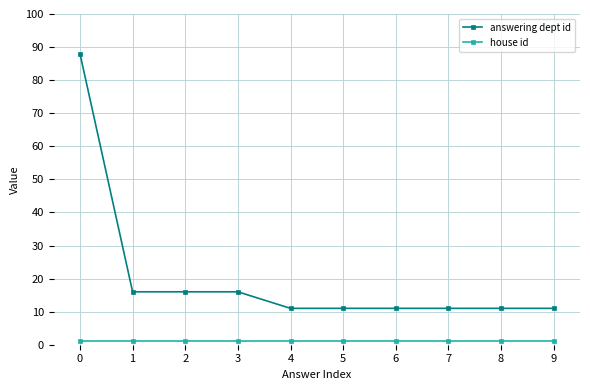

True or false: house id and answering dept id cross at least once.

False